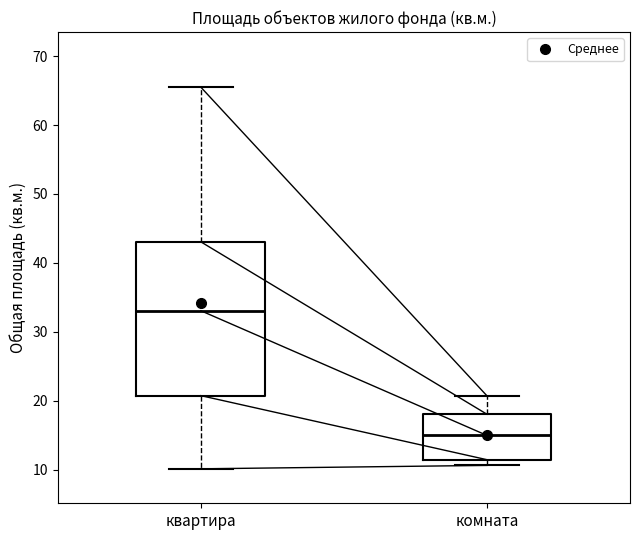

Which box is the tallest, from its lower edge to its upper edge?

квартира